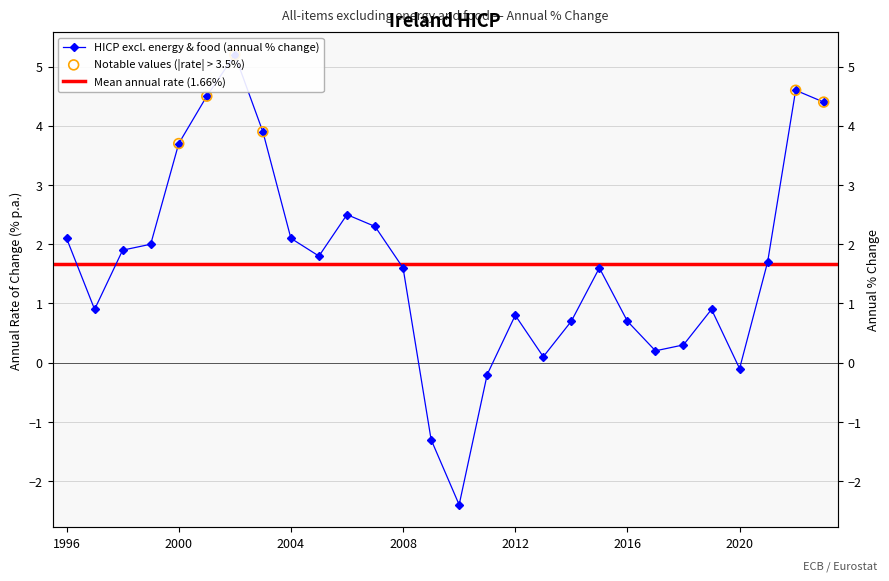

What is the change in value from 2000 to 2022?

+0.9